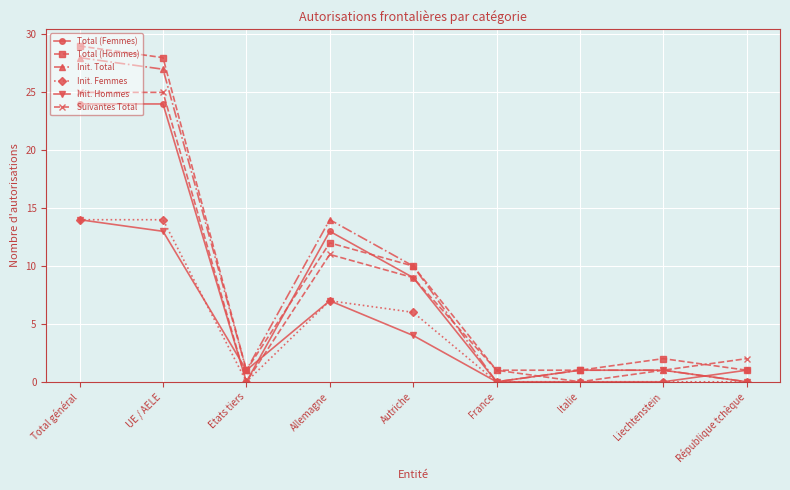

What are all the series names shown in the legend?

Total (Femmes), Total (Hommes), Init. Total, Init. Femmes, Init. Hommes, Suivantes Total